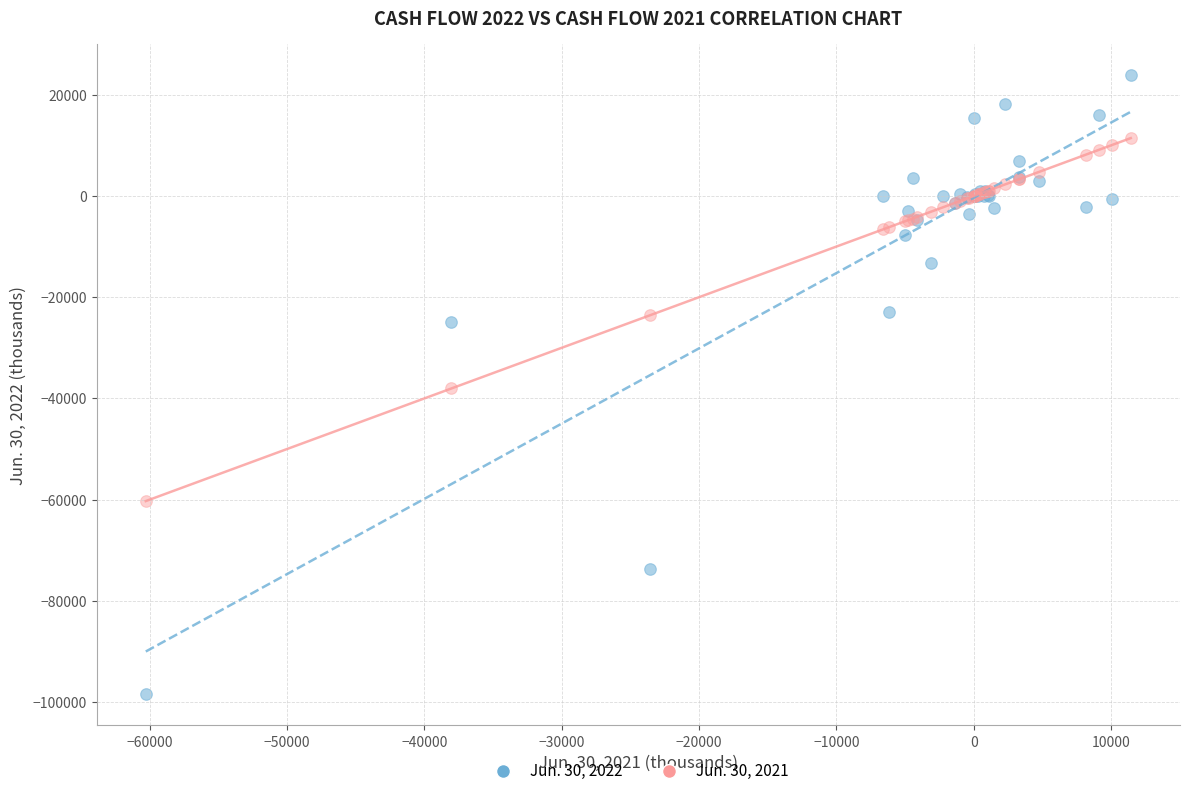

Which series reaches the minimum Y coordinate?

Jun. 30, 2022